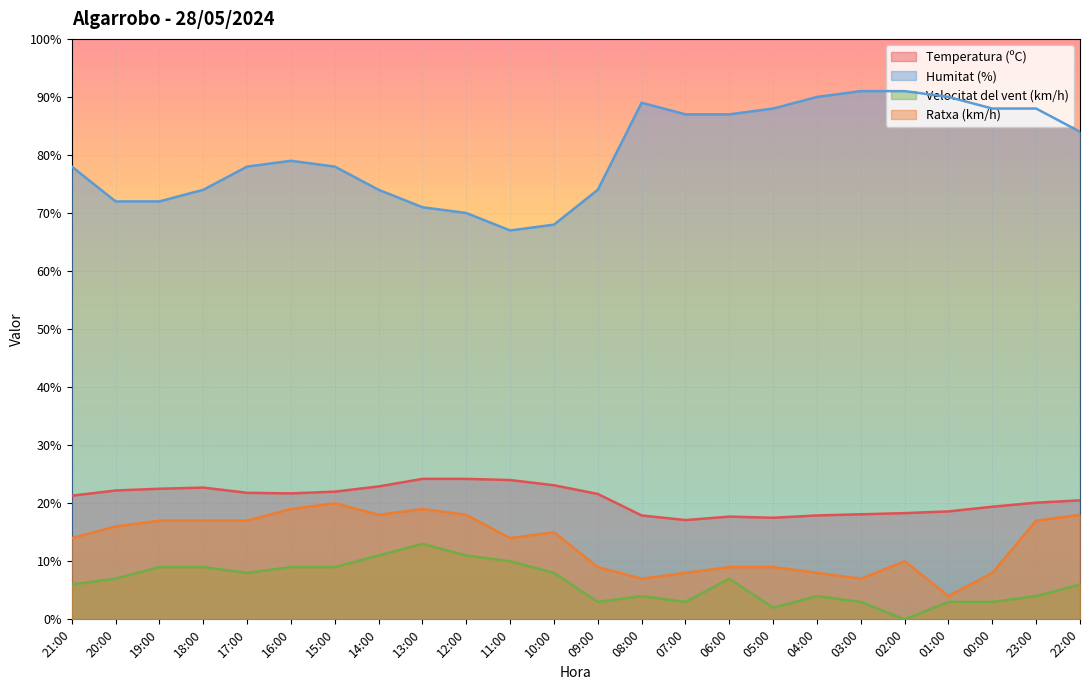

True or false: Humitat (%) and Temperatura (ºC) cross at least once.

False